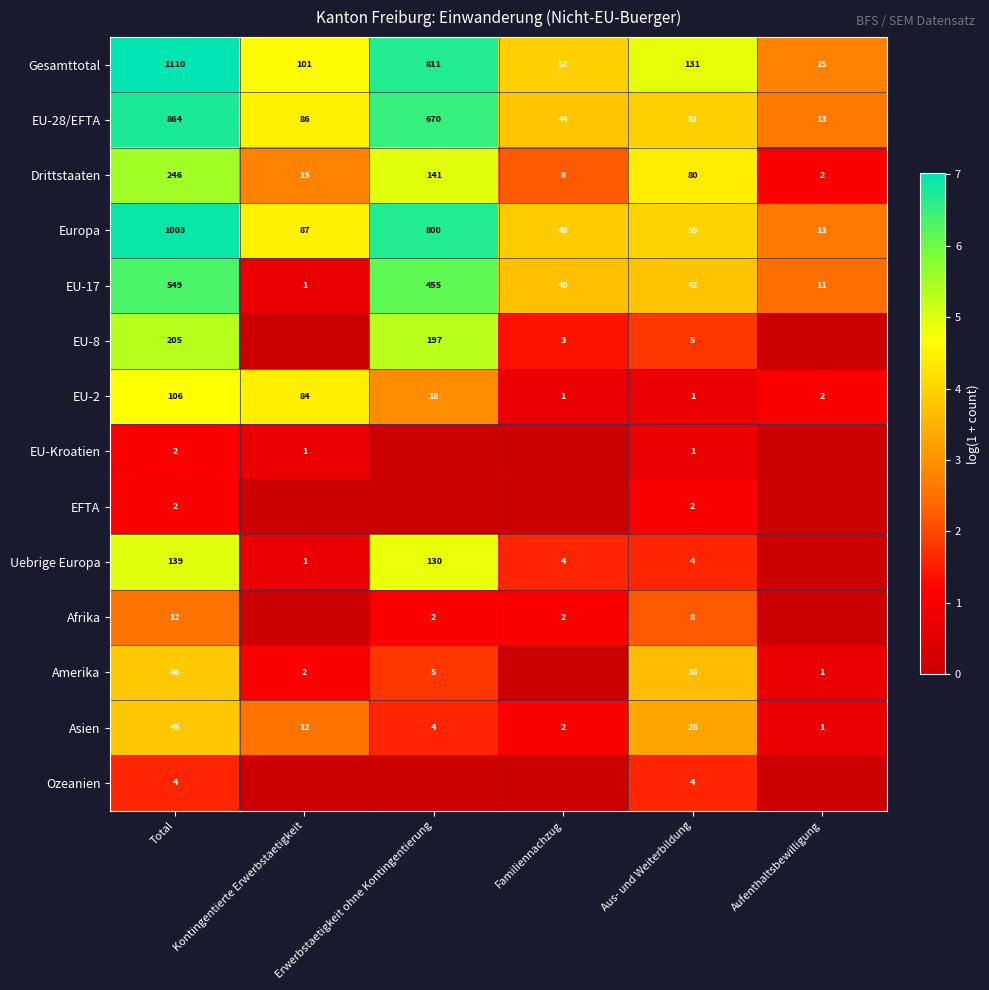

Which has a higher value, Erwerbstaetigkeit ohne Kontingentierung or Familiennachzug?

Erwerbstaetigkeit ohne Kontingentierung